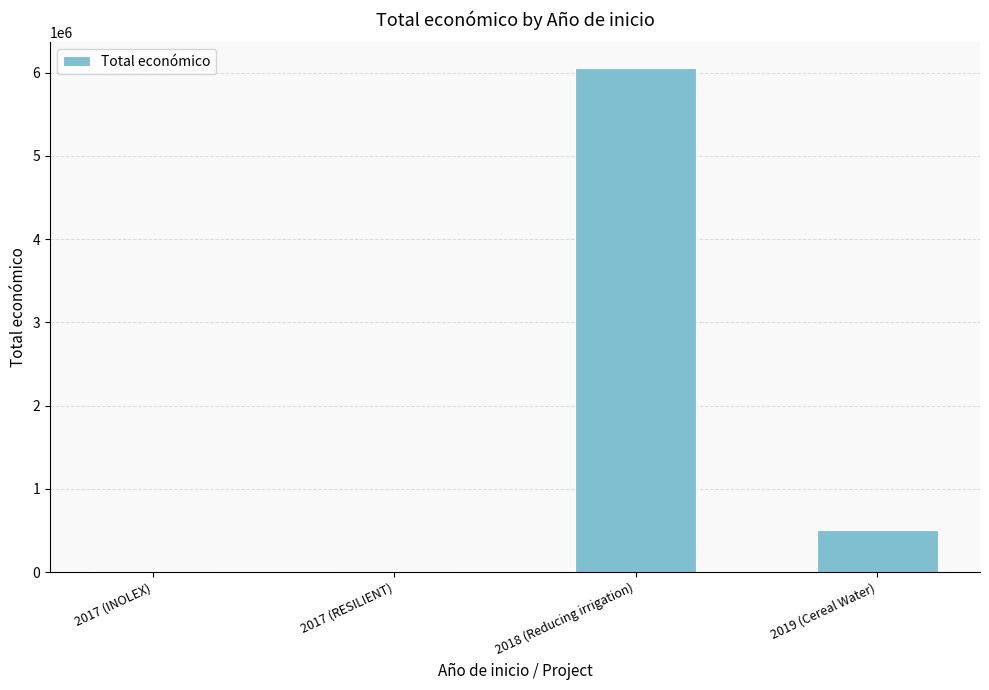

Does the chart contain stacked bars?

No